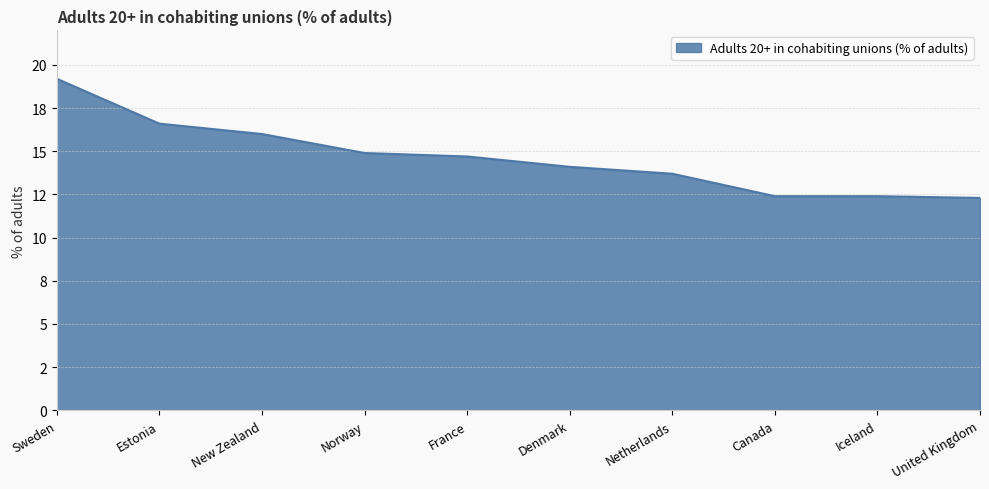

Does the chart display data point markers on the line(s)?

No